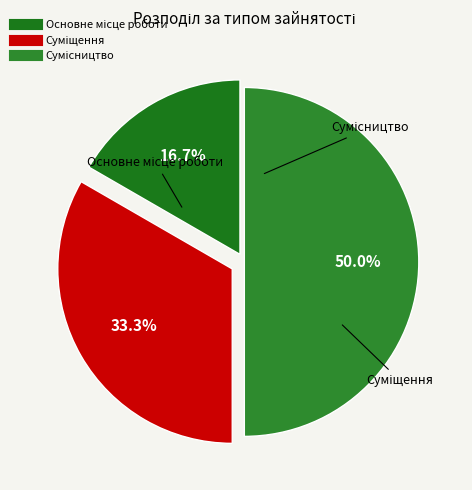

To the nearest percent, what is the average slice percentage?

33%